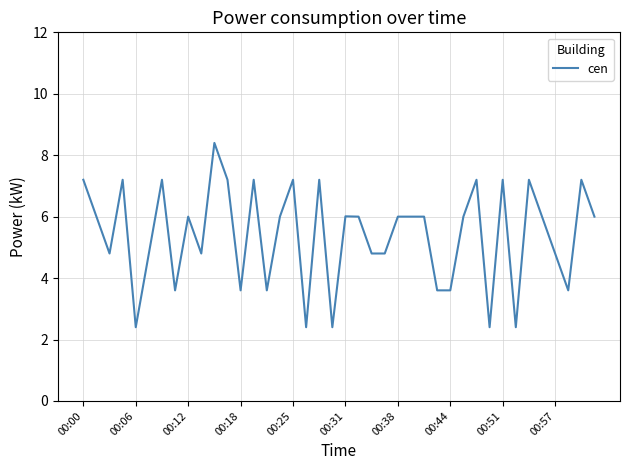

What is the difference between the maximum and minimum values?

6.0